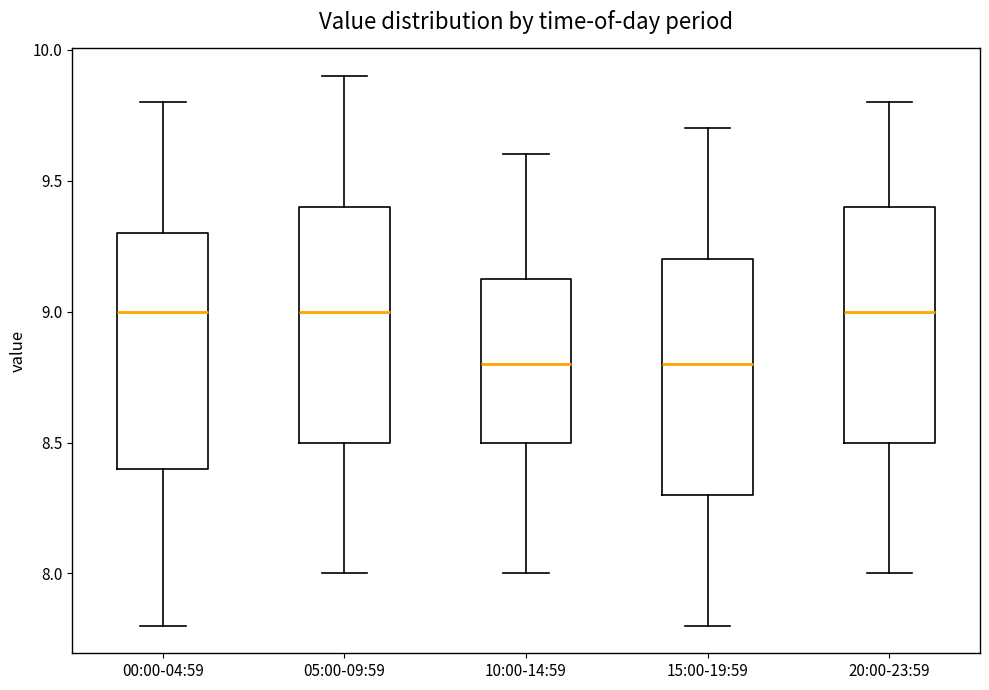

Reading left to right, read every box against the y-axis: the position of its median line, the range the box covers, and the ends of its whiskers. The values are not printed on the chart, so give them approximately, as read against the axis.

00:00-04:59: median 9.00, box 8.40 to 9.30, whiskers 7.80 to 9.80
05:00-09:59: median 9.00, box 8.50 to 9.40, whiskers 8.00 to 9.90
10:00-14:59: median 8.80, box 8.50 to 9.15, whiskers 8.00 to 9.60
15:00-19:59: median 8.80, box 8.30 to 9.20, whiskers 7.80 to 9.70
20:00-23:59: median 9.00, box 8.50 to 9.40, whiskers 8.00 to 9.80